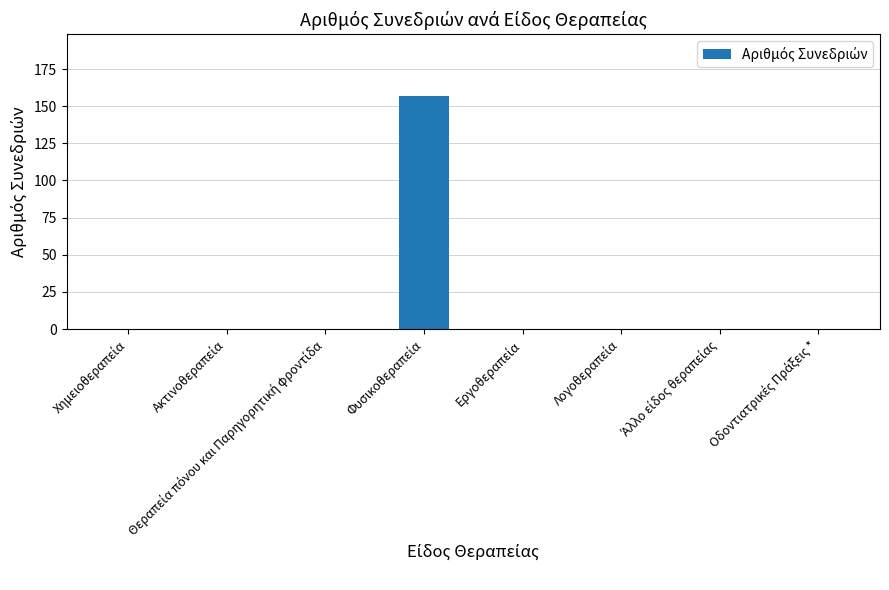

What is the greatest value displayed?

157